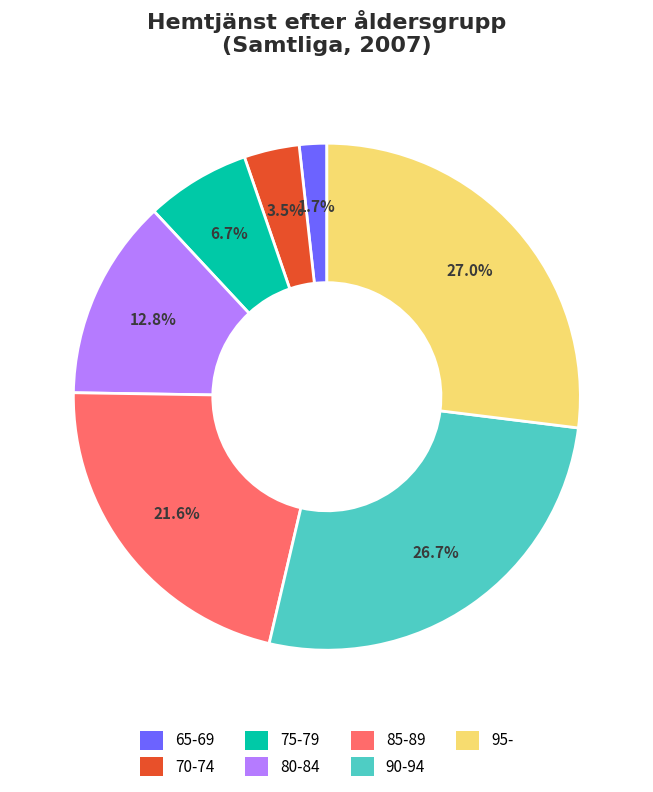

What is the smallest slice in the pie chart?

65-69